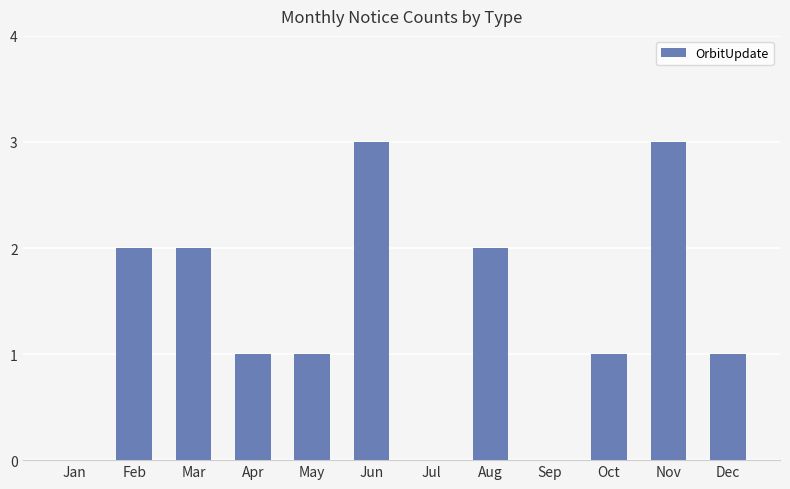

Reading left to right, extract all data points from this chart.

0	2	2	1	1	3	0	2	0	1	3	1